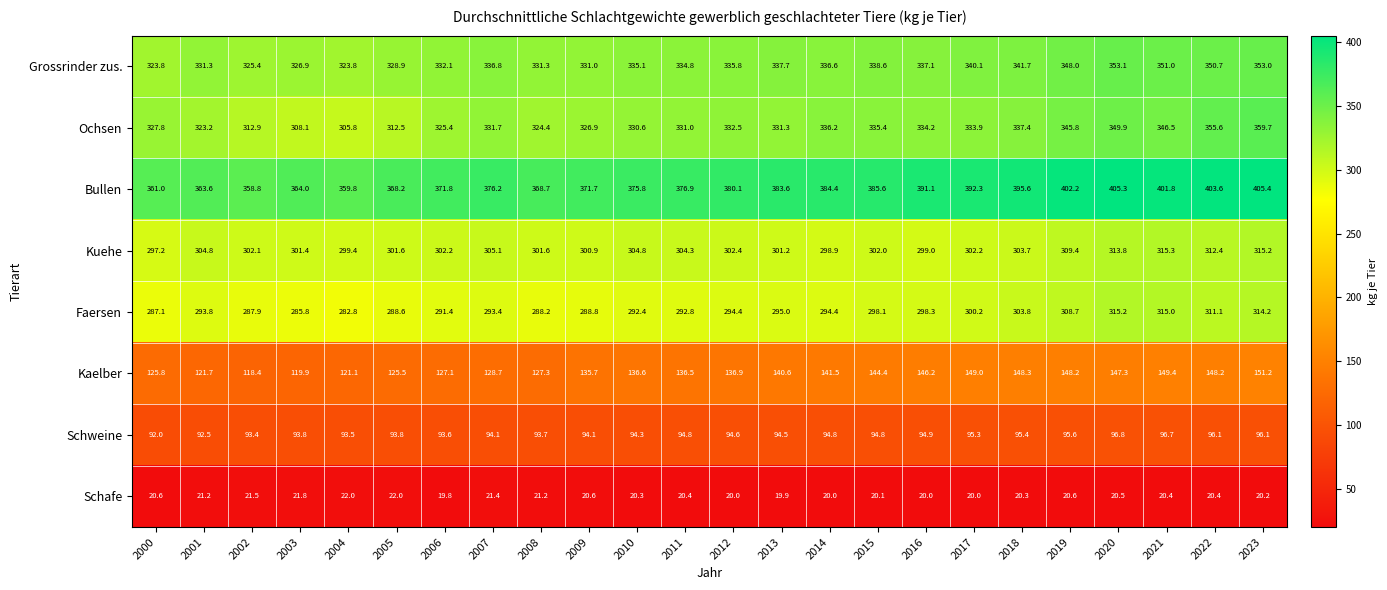

List the series in order of their peak value, lowest first.

Schafe, Schweine, Kaelber, Faersen, Kuehe, Grossrinder zus., Ochsen, Bullen